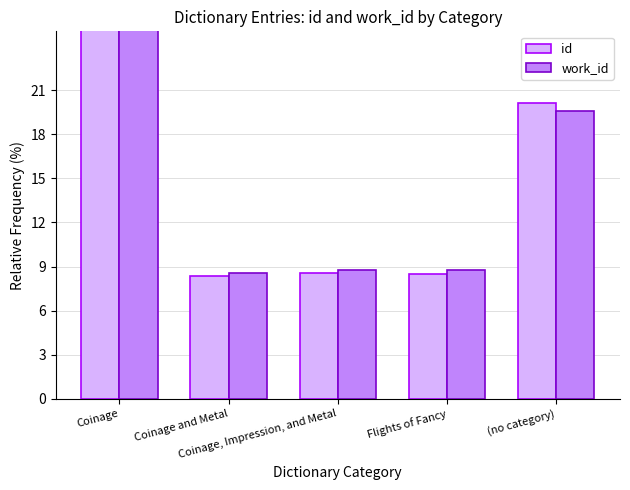

Reading left to right, what are all the values shown in this chart?

id: Coinage=54.4	Coinage and Metal=8.4	Coinage, Impression, and Metal=8.6	Flights of Fancy=8.5	(no category)=20.1
work_id: Coinage=54.3	Coinage and Metal=8.6	Coinage, Impression, and Metal=8.8	Flights of Fancy=8.7	(no category)=19.5